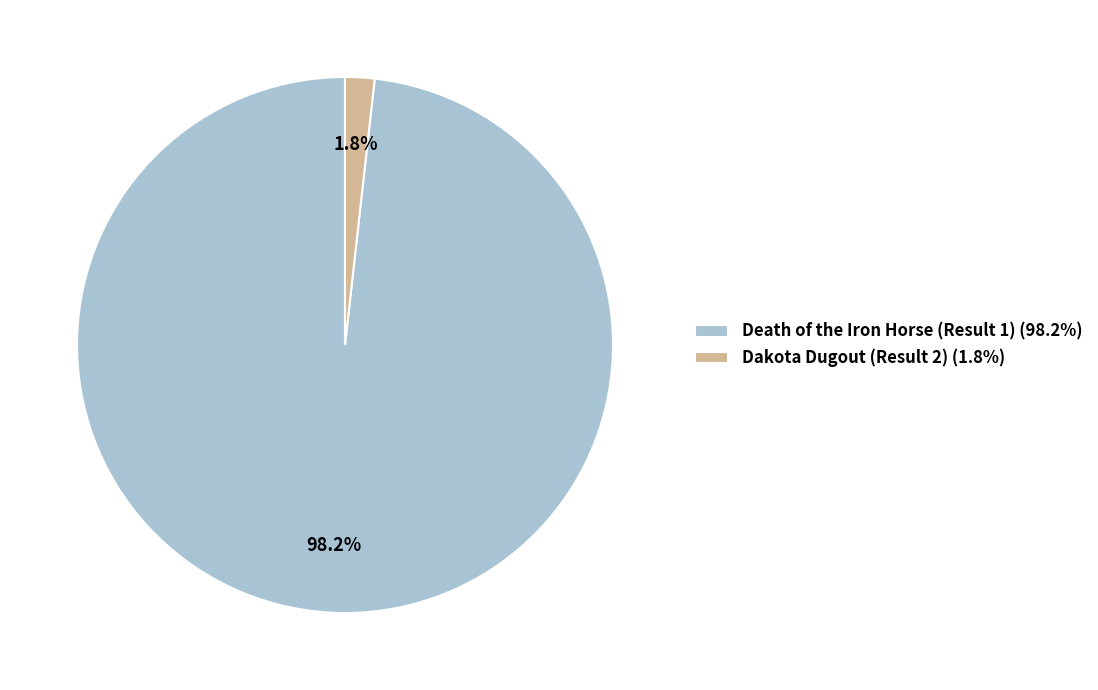

How much of the chart is everything except Dakota Dugout (Result 2)?

98.2%